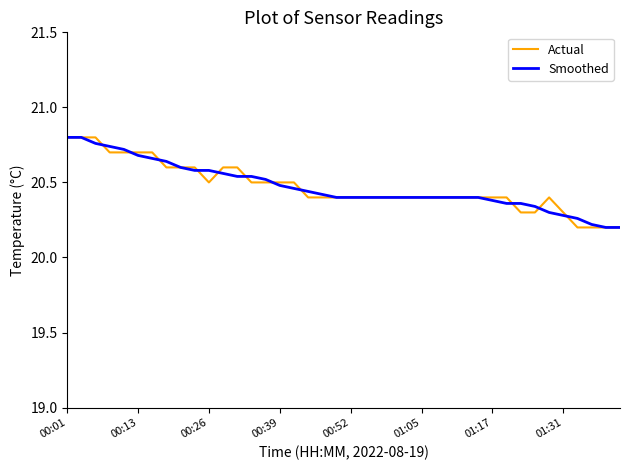

What is the minimum value for Smoothed?

20.2